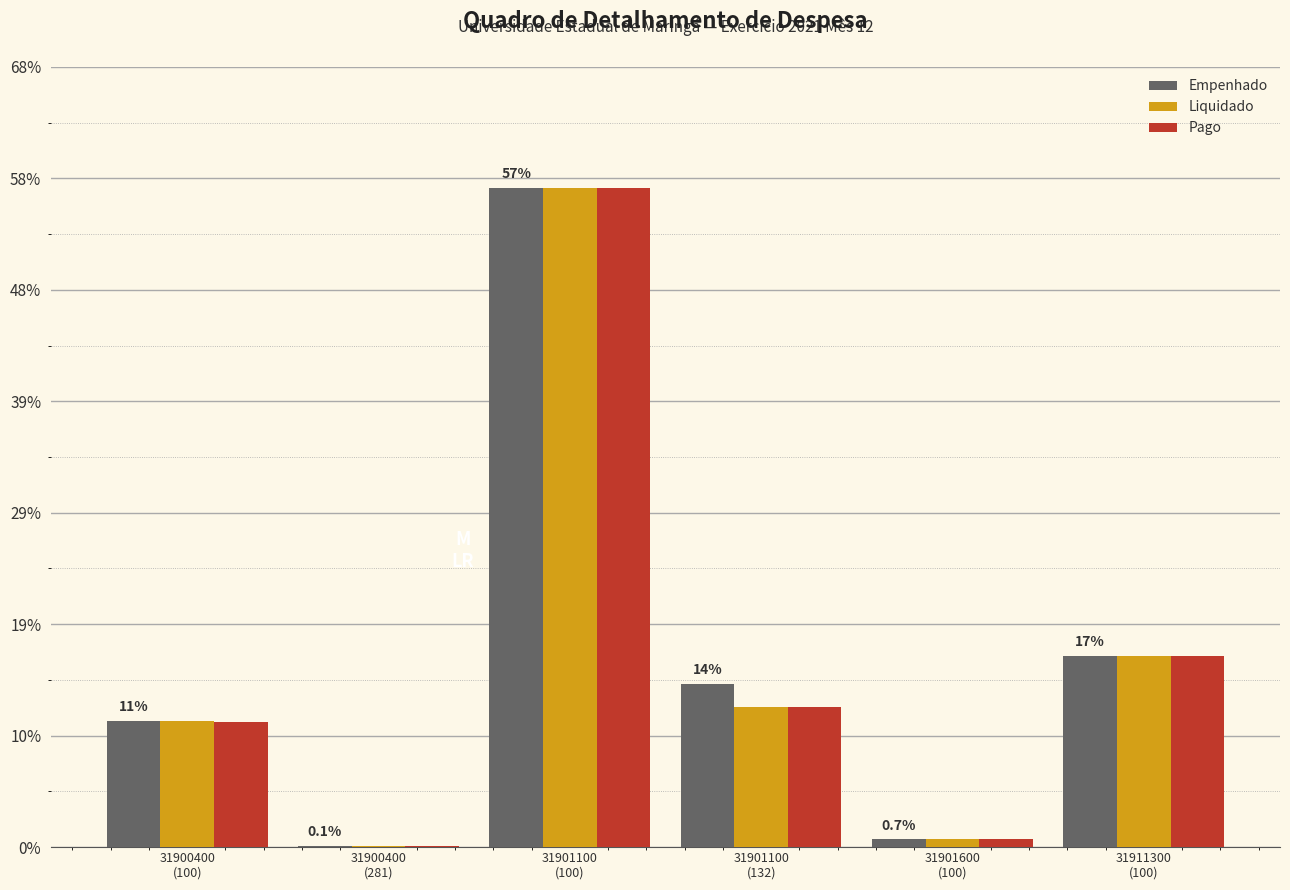

At which label does Pago reach its peak?

31901100
(100)